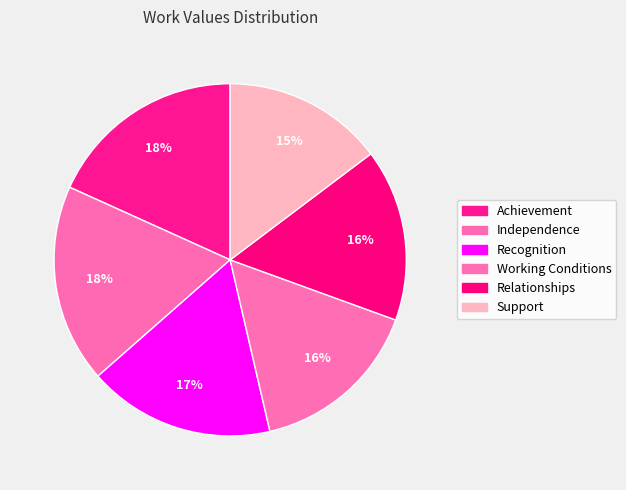

Rank the categories by value from highest to lowest.

Achievement, Independence, Recognition, Working Conditions, Relationships, Support